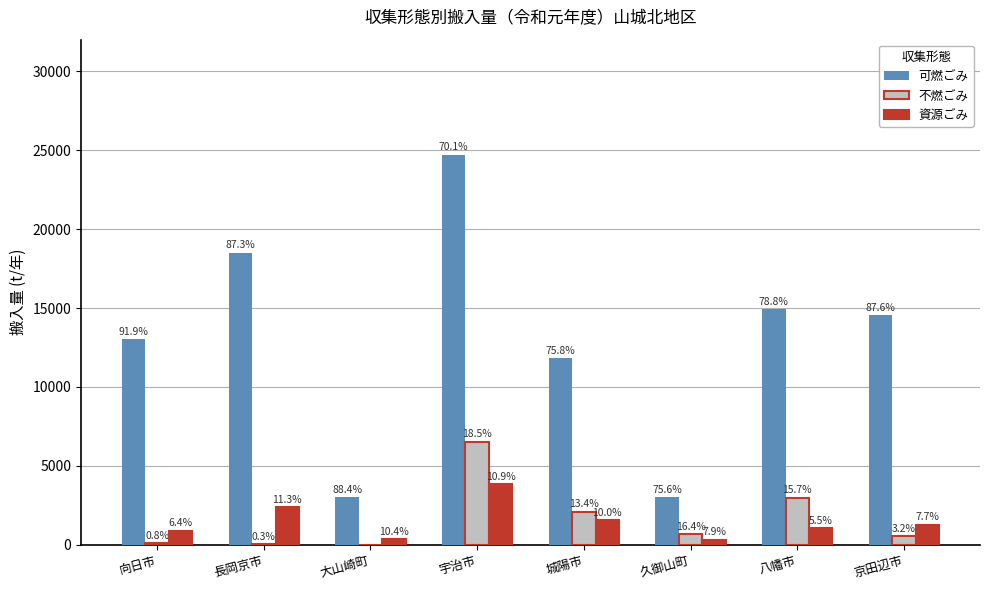

Are the bars horizontal?

No